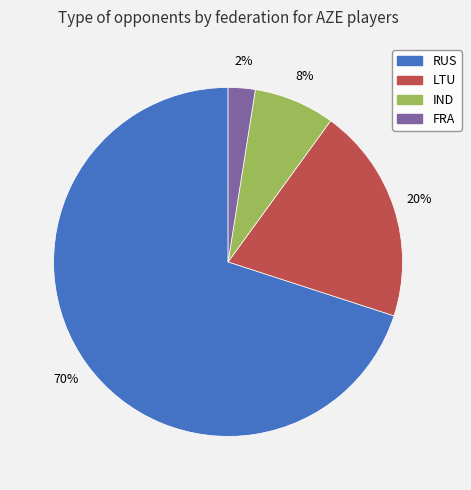

Count the number of slices in the pie.

4